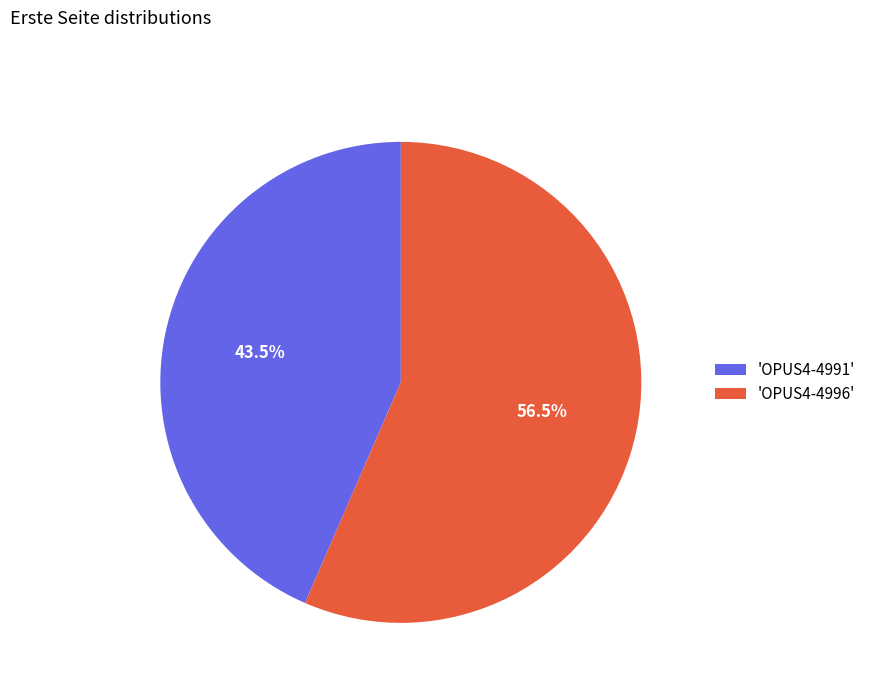

Rank the categories by value from lowest to highest.

'OPUS4-4991', 'OPUS4-4996'